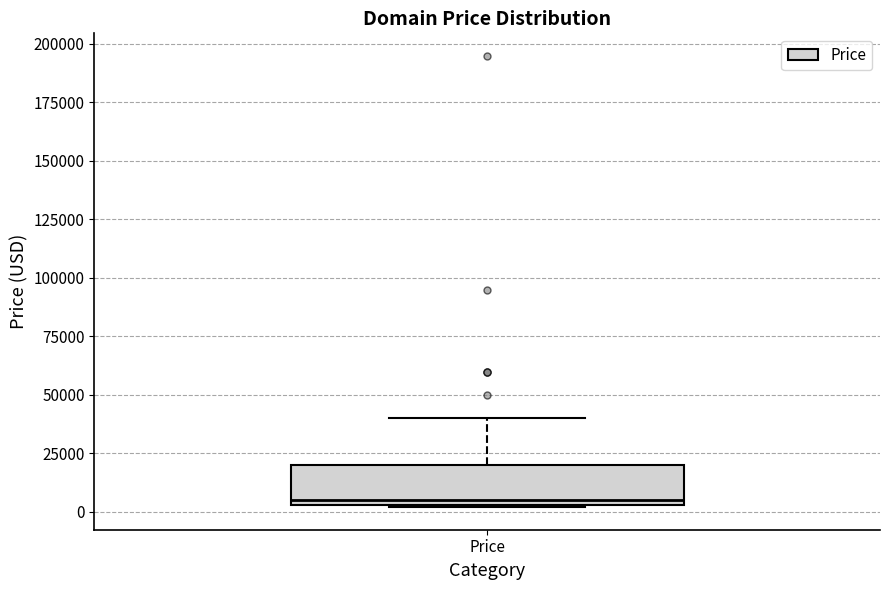

Where is the lower edge of the box for Price on the y-axis? The values are not printed on the chart, so give them approximately, as read against the axis.

5000